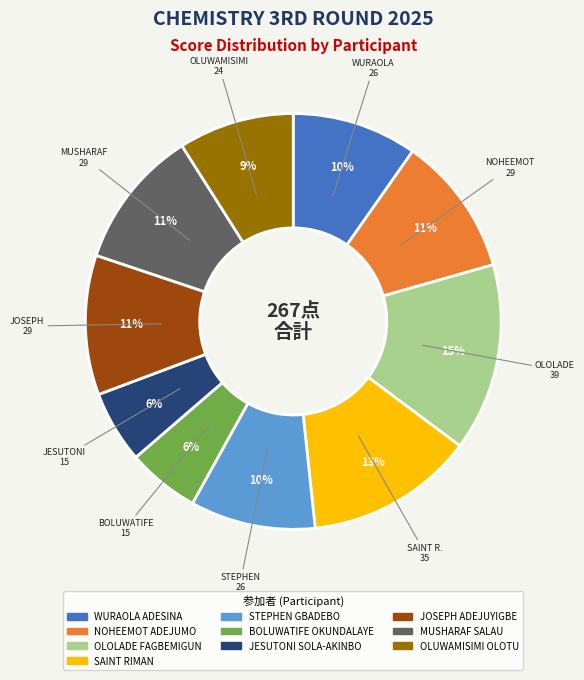

To the nearest percent, what percentage of the pie is WURAOLA ADESINA?

10%